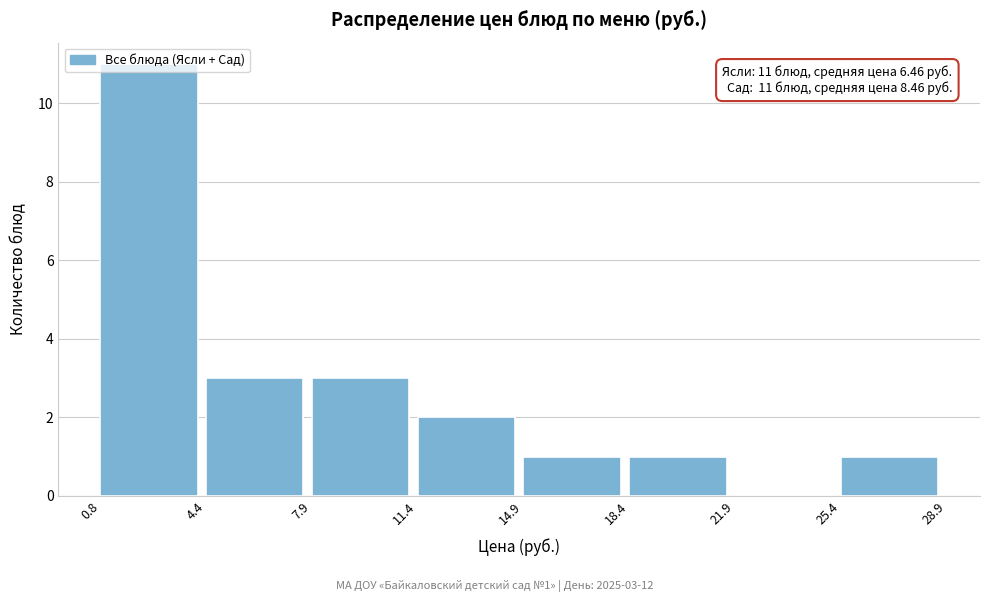

Over which range of the x-axis is the bar tallest?

0.8 to 4.4